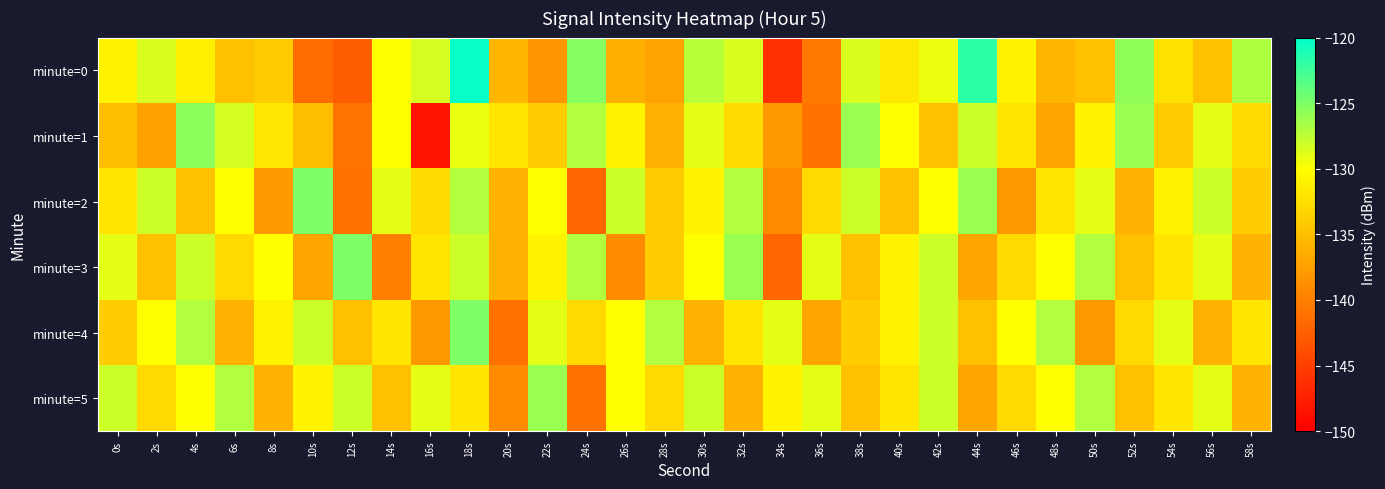

Reading left to right, list all the values displayed in this chart.

minute=0: 0s=-130.9	2s=-128.5	4s=-131.2	6s=-134.9	8s=-134.1	10s=-141.5	12s=-142.5	14s=-130.0	16s=-128.3	18s=-120.4	20s=-135.7	22s=-138.2	24s=-125.3	26s=-136.2	28s=-137.2	30s=-127.2	32s=-128.5	34s=-146.1	36s=-140.6	38s=-128.6	40s=-131.8	42s=-129.3	44s=-121.8	46s=-131.0	48s=-135.7	50s=-135.0	52s=-125.7	54s=-132.4	56s=-135.0	58s=-126.9
minute=1: 0s=-135.1	2s=-137.2	4s=-125.6	6s=-128.4	8s=-131.9	10s=-135.0	12s=-140.9	14s=-130.1	16s=-148.4	18s=-129.2	20s=-132.0	22s=-134.0	24s=-127.0	26s=-131.0	28s=-136.0	30s=-129.0	32s=-133.0	34s=-138.0	36s=-141.0	38s=-126.0	40s=-130.0	42s=-135.0	44s=-128.0	46s=-132.0	48s=-137.0	50s=-131.0	52s=-126.0	54s=-134.0	56s=-129.0	58s=-133.0
minute=2: 0s=-132.0	2s=-128.0	4s=-135.0	6s=-130.0	8s=-138.0	10s=-125.0	12s=-141.0	14s=-129.0	16s=-133.0	18s=-127.0	20s=-136.0	22s=-130.0	24s=-142.0	26s=-128.0	28s=-134.0	30s=-131.0	32s=-127.0	34s=-139.0	36s=-133.0	38s=-128.0	40s=-135.0	42s=-130.0	44s=-126.0	46s=-138.0	48s=-132.0	50s=-129.0	52s=-136.0	54s=-131.0	56s=-128.0	58s=-134.0
minute=3: 0s=-129.0	2s=-135.0	4s=-128.0	6s=-133.0	8s=-130.0	10s=-137.0	12s=-125.0	14s=-140.0	16s=-132.0	18s=-128.0	20s=-136.0	22s=-131.0	24s=-127.0	26s=-139.0	28s=-134.0	30s=-130.0	32s=-126.0	34s=-142.0	36s=-129.0	38s=-135.0	40s=-131.0	42s=-128.0	44s=-137.0	46s=-133.0	48s=-130.0	50s=-127.0	52s=-135.0	54s=-132.0	56s=-129.0	58s=-136.0
minute=4: 0s=-134.0	2s=-130.0	4s=-127.0	6s=-136.0	8s=-131.0	10s=-128.0	12s=-135.0	14s=-132.0	16s=-138.0	18s=-125.0	20s=-141.0	22s=-129.0	24s=-133.0	26s=-130.0	28s=-127.0	30s=-136.0	32s=-132.0	34s=-129.0	36s=-137.0	38s=-134.0	40s=-131.0	42s=-128.0	44s=-135.0	46s=-130.0	48s=-127.0	50s=-138.0	52s=-133.0	54s=-129.0	56s=-136.0	58s=-132.0
minute=5: 0s=-128.0	2s=-133.0	4s=-130.0	6s=-127.0	8s=-136.0	10s=-131.0	12s=-128.0	14s=-135.0	16s=-129.0	18s=-132.0	20s=-139.0	22s=-126.0	24s=-141.0	26s=-130.0	28s=-133.0	30s=-128.0	32s=-136.0	34s=-131.0	36s=-129.0	38s=-135.0	40s=-132.0	42s=-128.0	44s=-137.0	46s=-133.0	48s=-130.0	50s=-127.0	52s=-135.0	54s=-132.0	56s=-129.0	58s=-136.0